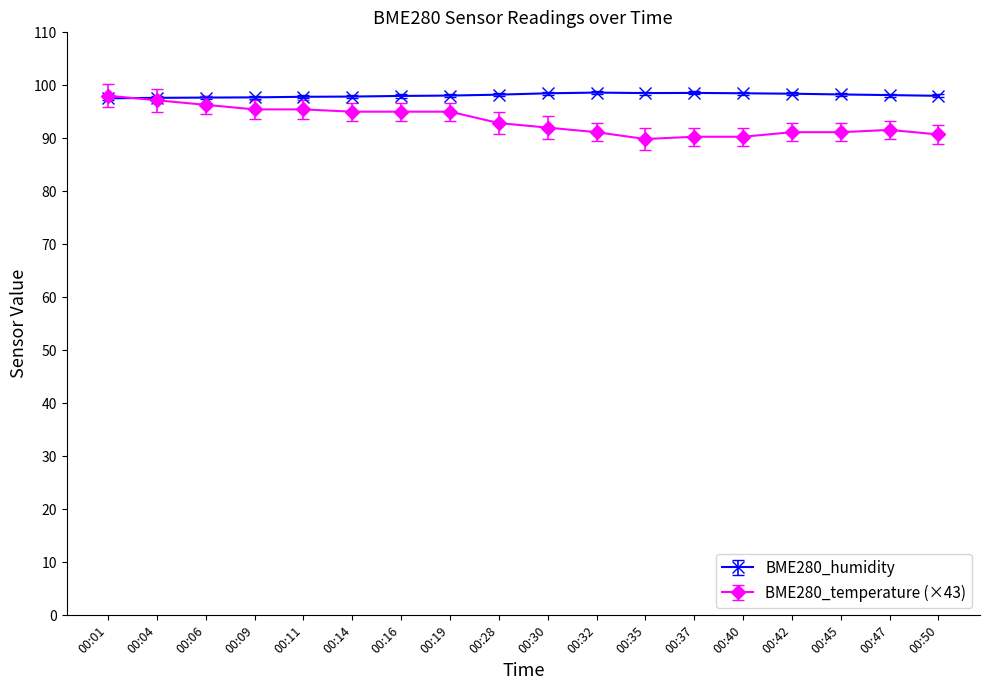

What is the total value across all series at 00:32?

189.8